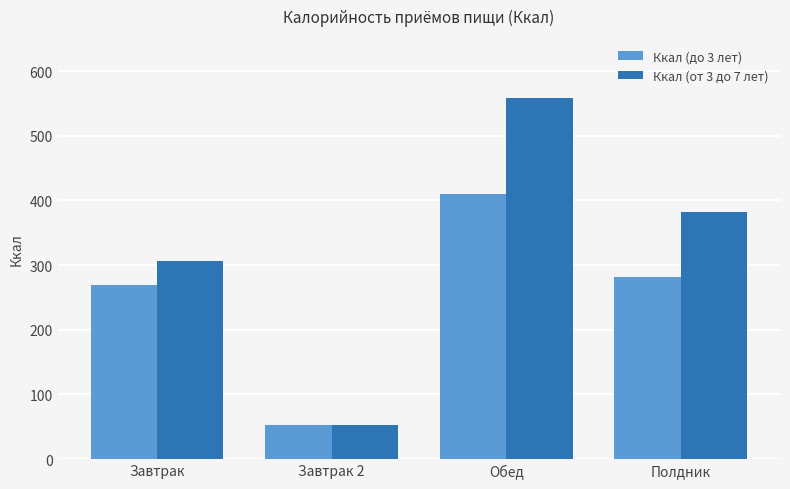

Reading left to right, what are all the values shown in this chart?

Ккал (до 3 лет): 268.9	52.0	410.4	282.3
Ккал (от 3 до 7 лет): 306.0	52.0	558.1	381.9